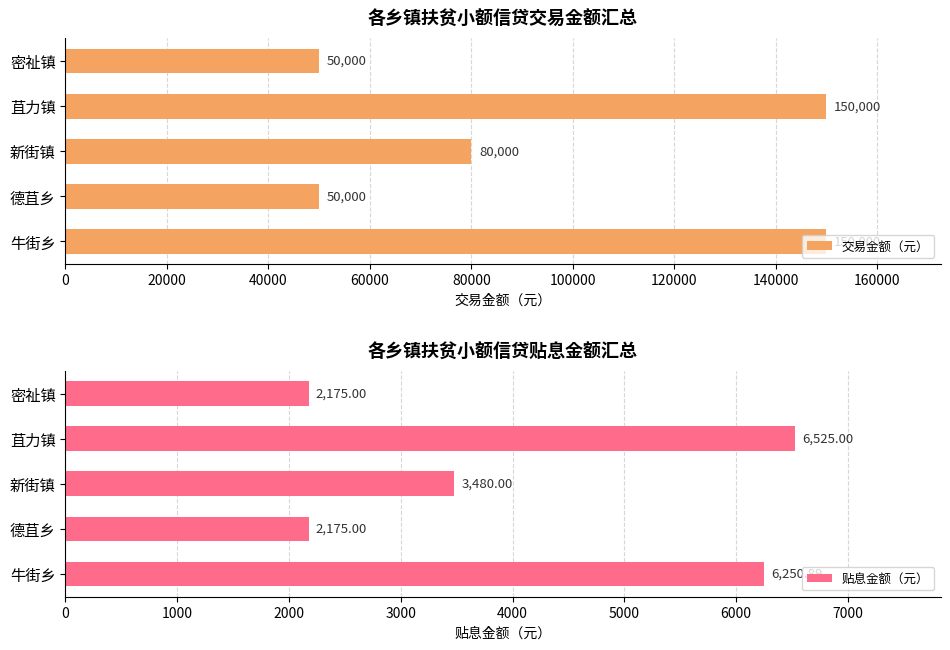

How many 交易金额（元） values are between 50000 and 150000?

5